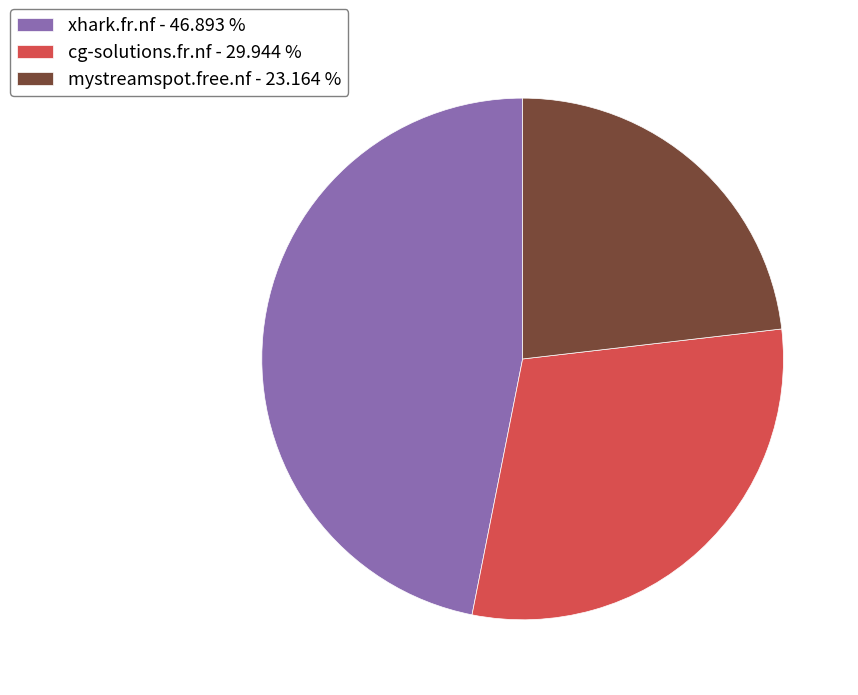

Does xhark.fr.nf - 46.893 % account for over 50% of the chart?

No